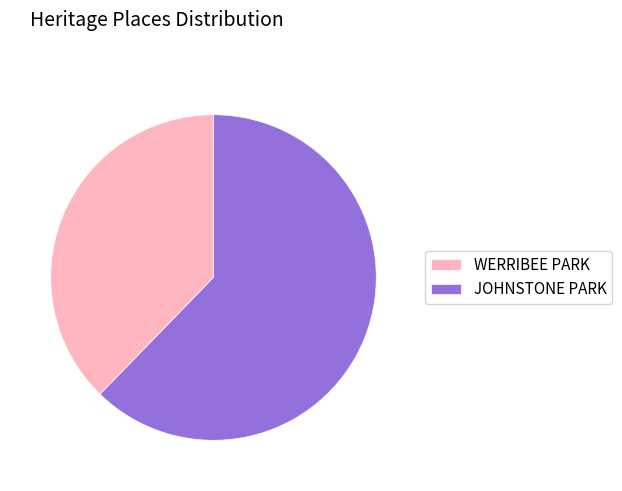

Which category has the biggest portion of the pie?

JOHNSTONE PARK